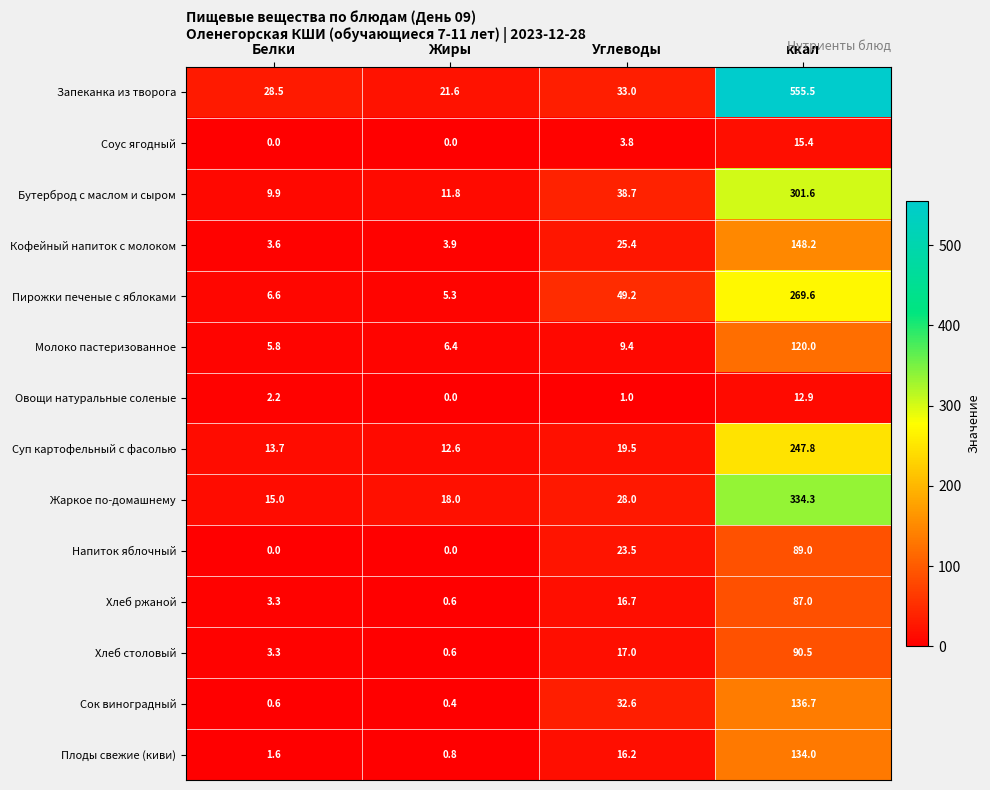

What is the maximum value shown in the chart?

555.5